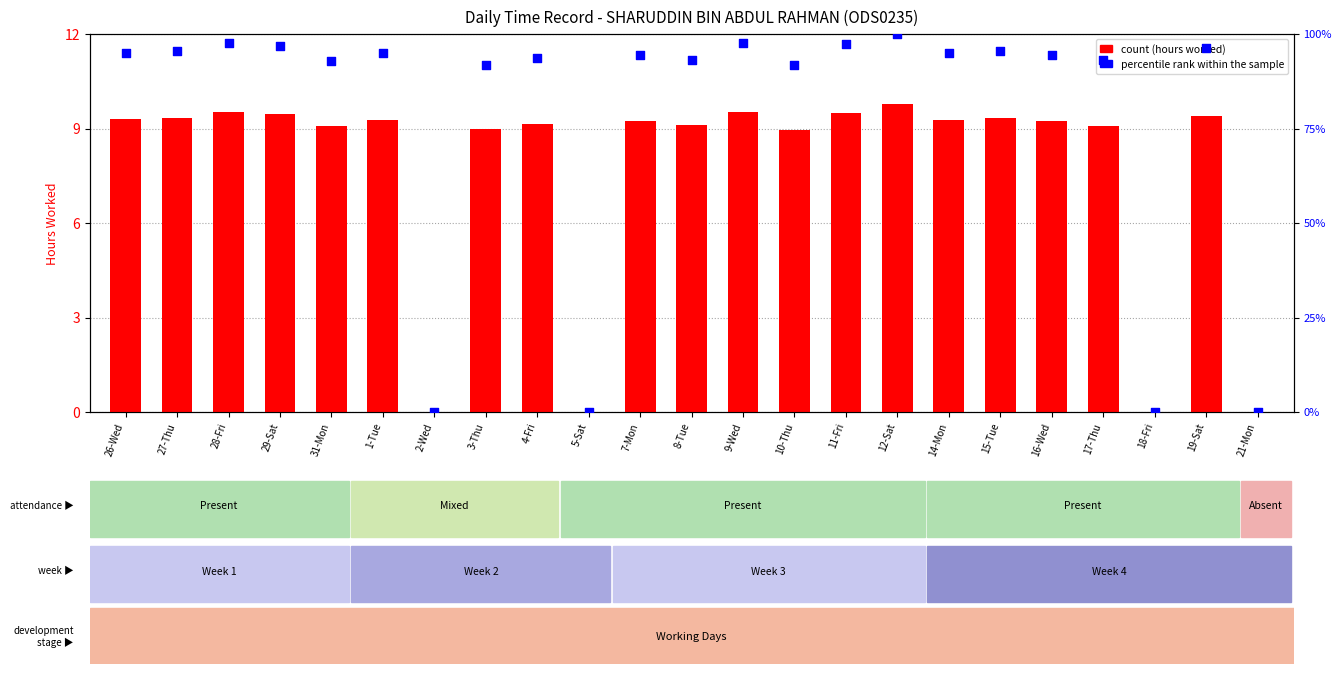

What are all the series names shown in the legend?

count, percentile rank within the sample